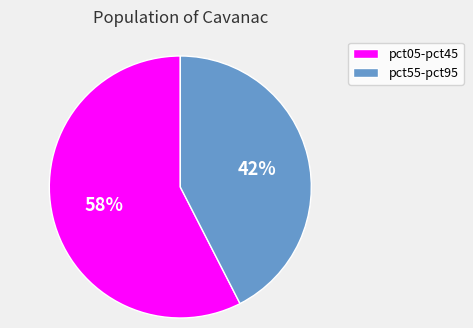

Count the number of slices in the pie.

2